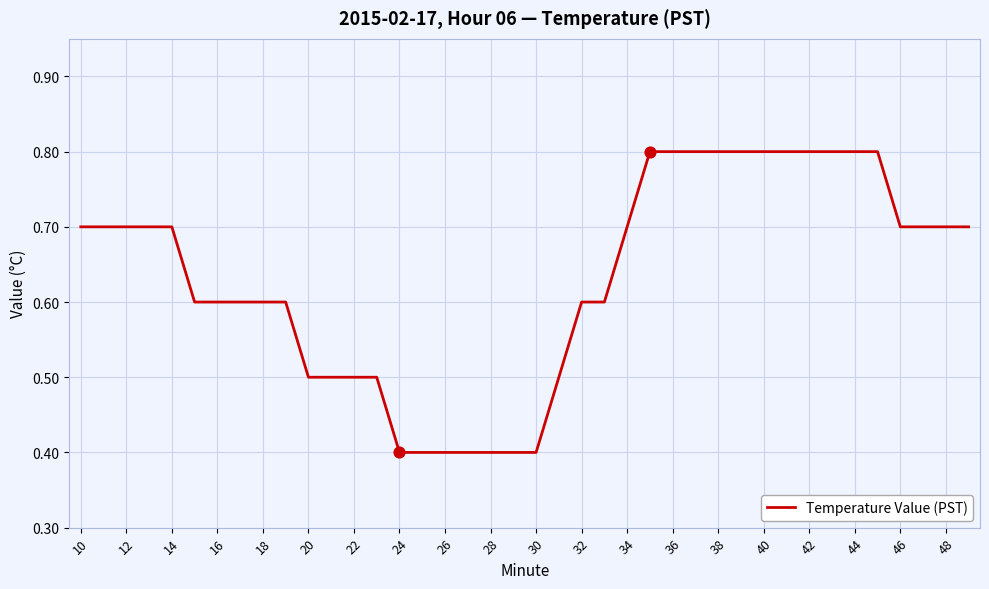

What is the smallest value displayed?

0.4